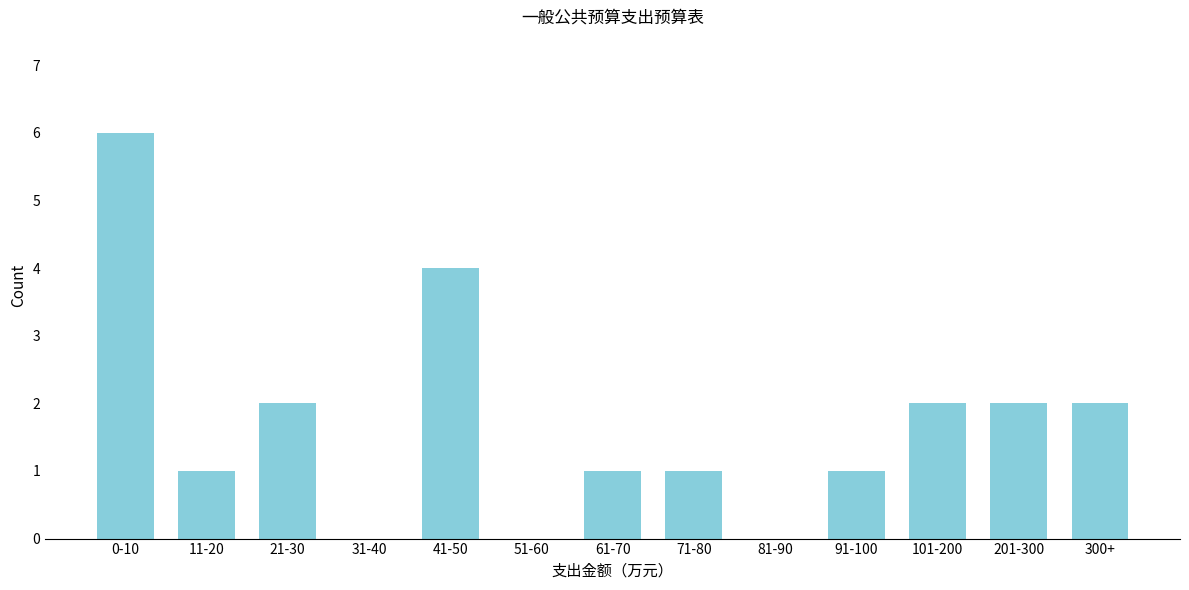

Reading left to right, extract all data points from this chart.

0-10=6	11-20=1	21-30=2	31-40=0	41-50=4	51-60=0	61-70=1	71-80=1	81-90=0	91-100=1	101-200=2	201-300=2	300+=2